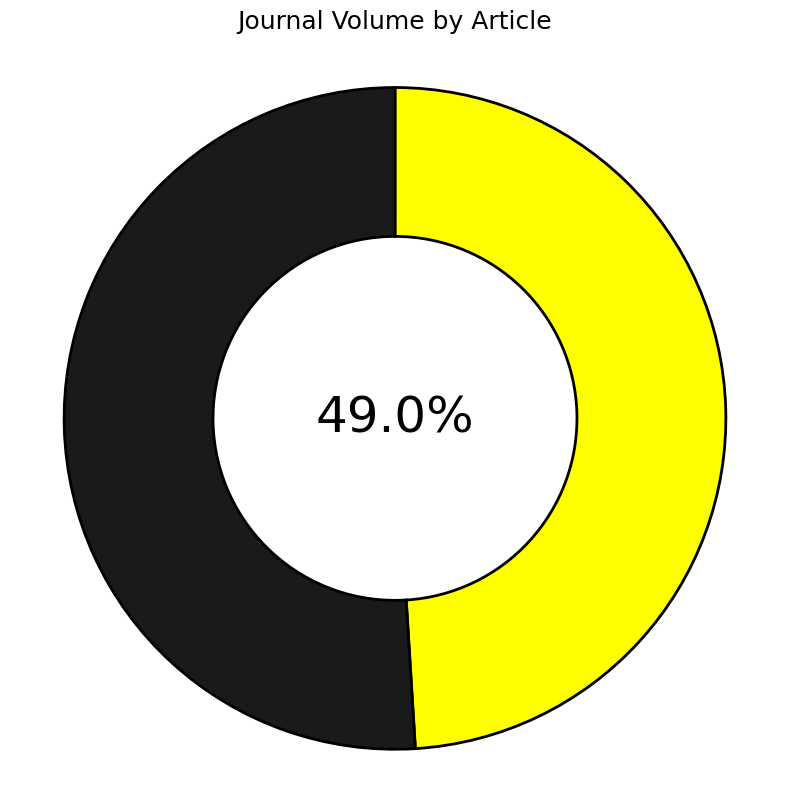

Does any single category account for the majority?

Yes